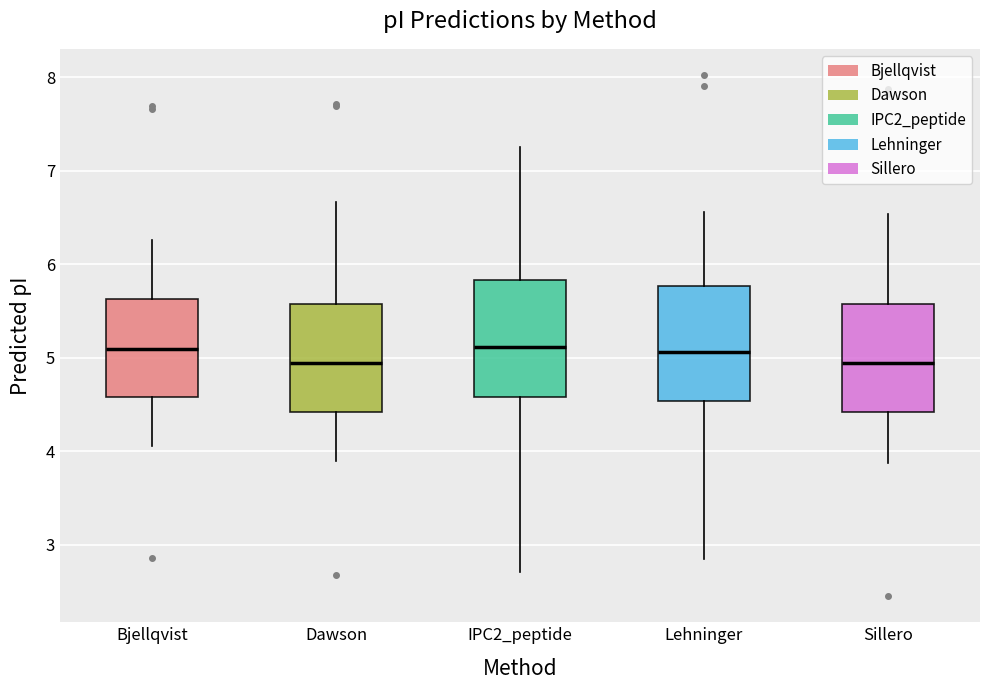

Reading left to right, transcribe this box plot: for each box, give where its median line is, the range the box spans, and where its two whiskers end, as read against the y-axis. The values are not printed on the chart, so give them approximately, as read against the axis.

Bjellqvist: median 5.1, box 4.6 to 5.6, whiskers 4.1 to 6.3
Dawson: median 4.9, box 4.4 to 5.6, whiskers 3.9 to 6.7
IPC2_peptide: median 5.1, box 4.6 to 5.8, whiskers 2.7 to 7.2
Lehninger: median 5.1, box 4.5 to 5.8, whiskers 2.8 to 6.6
Sillero: median 4.9, box 4.4 to 5.6, whiskers 3.9 to 6.5